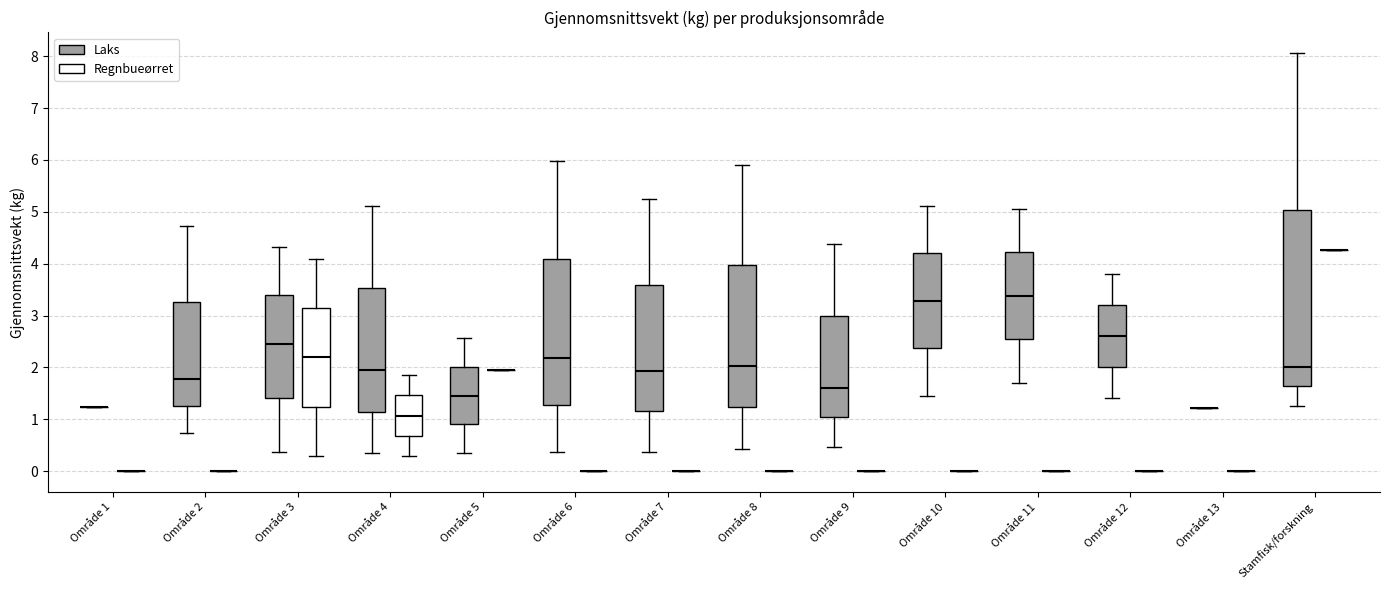

Reading left to right, transcribe this box plot: for each box, give where its median line is, the range the box spans, and where its two whiskers end, as read against the y-axis. The values are not printed on the chart, so give them approximately, as read against the axis.

Område 1 (Laks): box collapsed to a line at 1.2, whiskers 1.2 to 1.2
Område 1 (Regnbueørret): box collapsed to a line at 0.0, whiskers 0.0 to 0.0
Område 2 (Laks): median 1.8, box 1.3 to 3.3, whiskers 0.7 to 4.7
Område 2 (Regnbueørret): box collapsed to a line at 0.0, whiskers 0.0 to 0.0
Område 3 (Laks): median 2.5, box 1.4 to 3.4, whiskers 0.4 to 4.3
Område 3 (Regnbueørret): median 2.2, box 1.2 to 3.1, whiskers 0.3 to 4.1
Område 4 (Laks): median 1.9, box 1.2 to 3.5, whiskers 0.4 to 5.1
Område 4 (Regnbueørret): median 1.1, box 0.7 to 1.5, whiskers 0.3 to 1.9
Område 5 (Laks): median 1.5, box 0.9 to 2.0, whiskers 0.3 to 2.6
Område 5 (Regnbueørret): box collapsed to a line at 2.0, whiskers 2.0 to 2.0
Område 6 (Laks): median 2.2, box 1.3 to 4.1, whiskers 0.4 to 6.0
Område 6 (Regnbueørret): box collapsed to a line at 0.0, whiskers 0.0 to 0.0
Område 7 (Laks): median 1.9, box 1.2 to 3.6, whiskers 0.4 to 5.3
Område 7 (Regnbueørret): box collapsed to a line at 0.0, whiskers 0.0 to 0.0
Område 8 (Laks): median 2.0, box 1.2 to 4.0, whiskers 0.4 to 5.9
Område 8 (Regnbueørret): box collapsed to a line at 0.0, whiskers 0.0 to 0.0
Område 9 (Laks): median 1.6, box 1.0 to 3.0, whiskers 0.5 to 4.4
Område 9 (Regnbueørret): box collapsed to a line at 0.0, whiskers 0.0 to 0.0
Område 10 (Laks): median 3.3, box 2.4 to 4.2, whiskers 1.5 to 5.1
Område 10 (Regnbueørret): box collapsed to a line at 0.0, whiskers 0.0 to 0.0
Område 11 (Laks): median 3.4, box 2.5 to 4.2, whiskers 1.7 to 5.1
Område 11 (Regnbueørret): box collapsed to a line at 0.0, whiskers 0.0 to 0.0
Område 12 (Laks): median 2.6, box 2.0 to 3.2, whiskers 1.4 to 3.8
Område 12 (Regnbueørret): box collapsed to a line at 0.0, whiskers 0.0 to 0.0
Område 13 (Laks): box collapsed to a line at 1.2, whiskers 1.2 to 1.2
Område 13 (Regnbueørret): box collapsed to a line at 0.0, whiskers 0.0 to 0.0
Stamfisk/forskning (Laks): median 2.0, box 1.6 to 5.0, whiskers 1.3 to 8.1
Stamfisk/forskning (Regnbueørret): box collapsed to a line at 4.3, whiskers 4.3 to 4.3